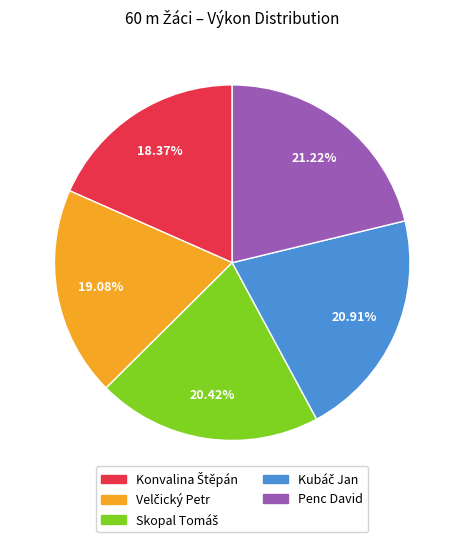

What percentage is the Penc David slice, to the nearest percent?

21%